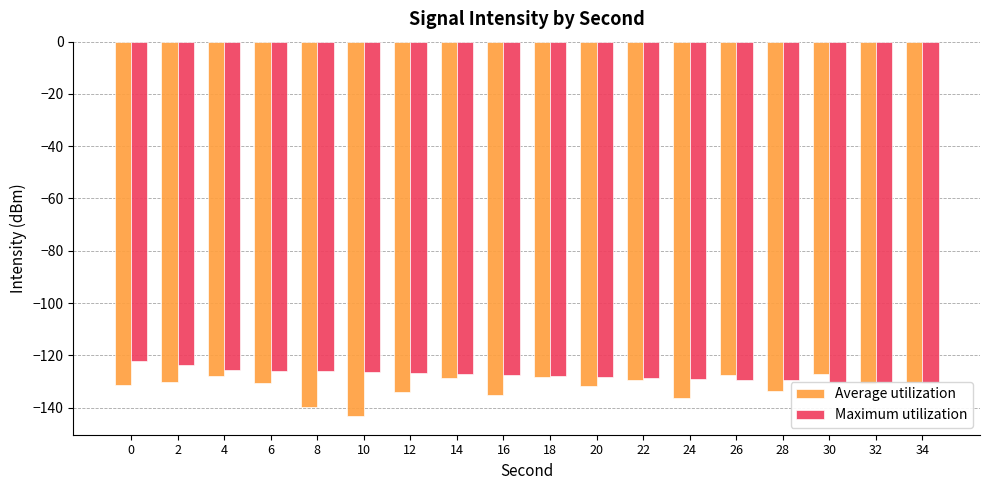

Rank the categories by Average utilization value from lowest to highest.

10, 8, 24, 16, 12, 28, 20, 0, 32, 6, 34, 2, 22, 14, 18, 4, 26, 30